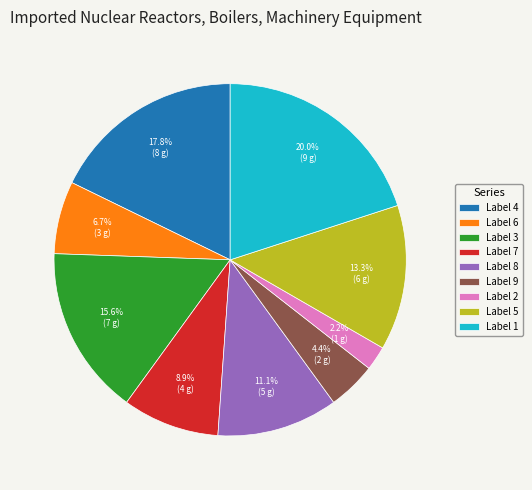

Is the sum of Label 9 and Label 7 greater than half?

No